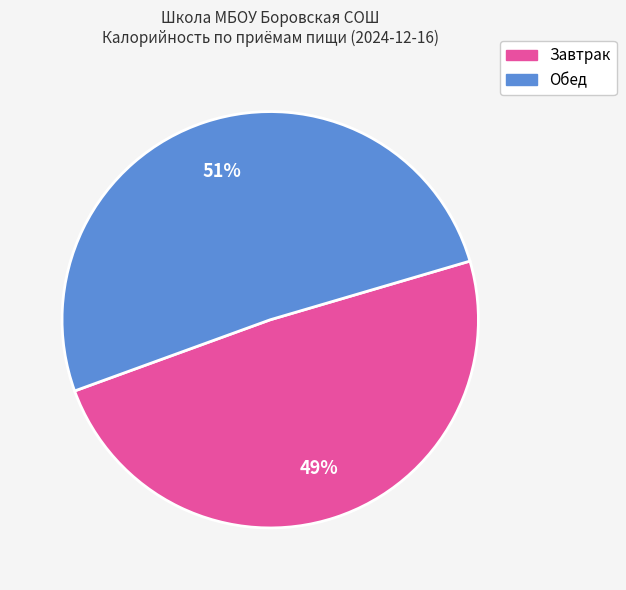

To the nearest percent, what is the difference between the largest and smallest slice percentages?

2%